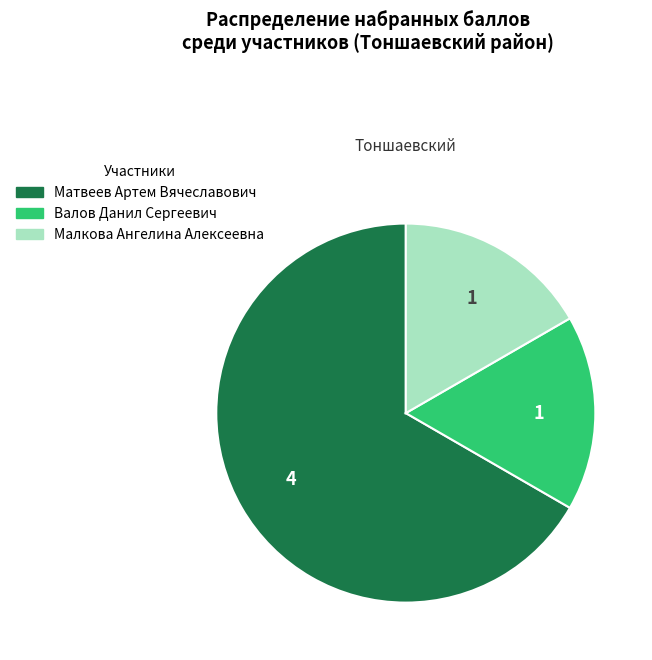

Do Валов Данил Сергеевич and Матвеев Артем Вячеславович together represent more than half of the pie?

Yes